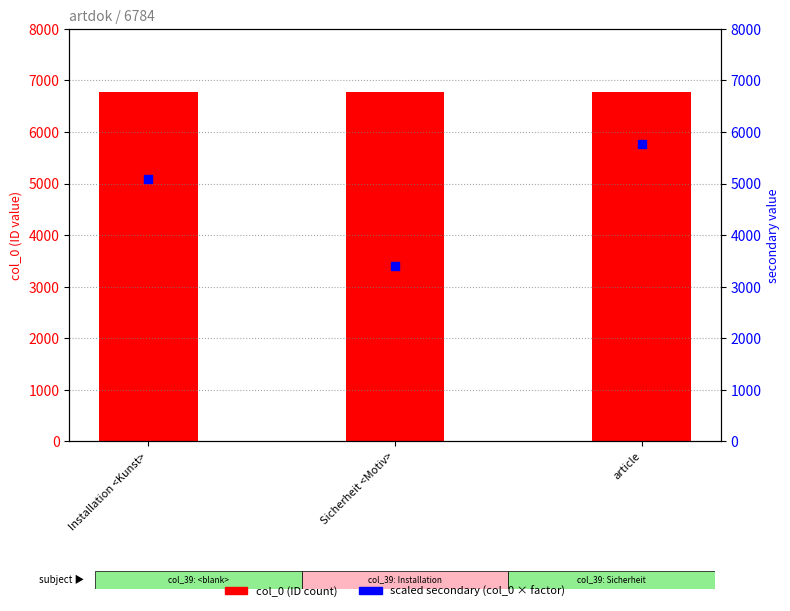

At how many categories does at least one series exceed 5304?

3